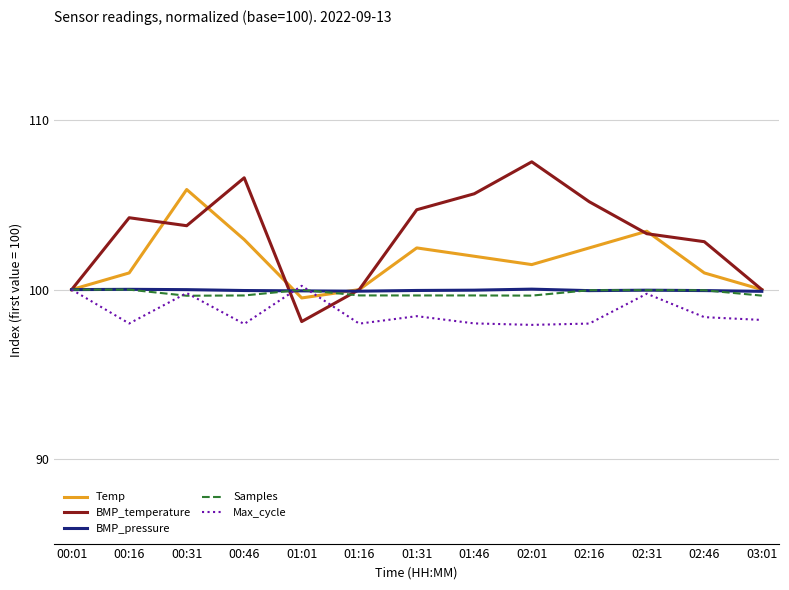

What is the sum of the BMP_temperature values at 00:01 and 02:01?

207.5